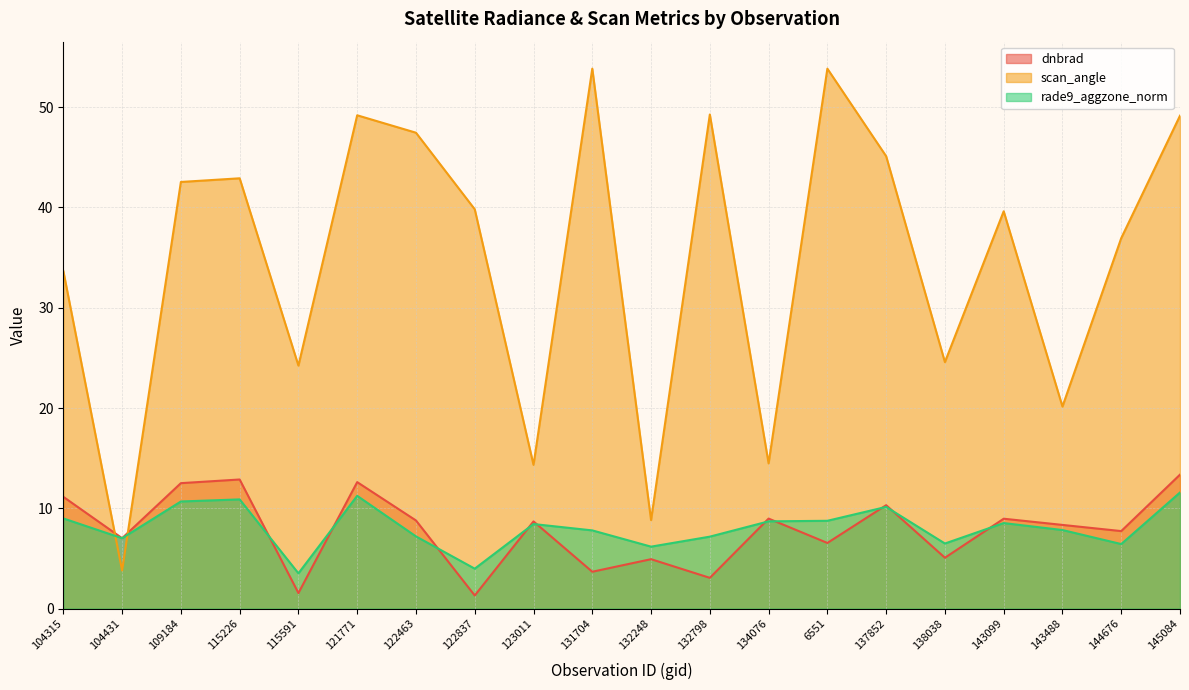

Does the chart have visible grid lines?

Yes